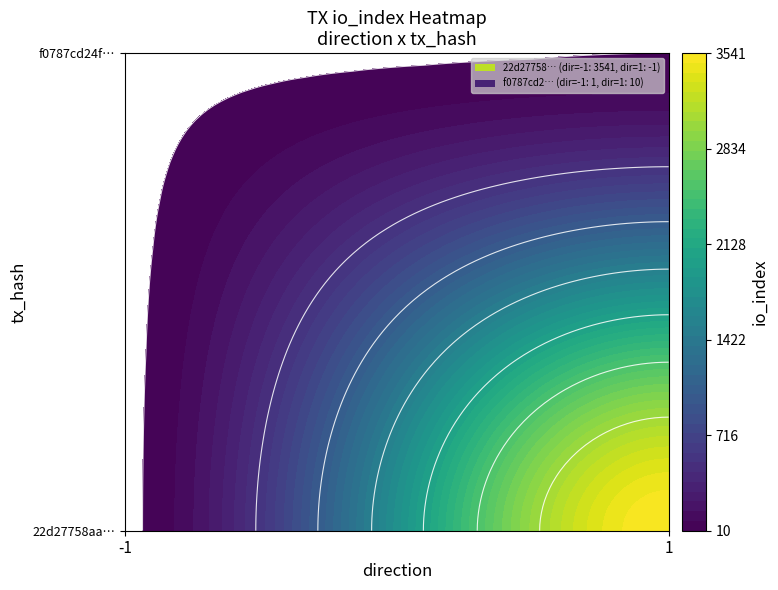

Between -1 and 1, which series saw the biggest shift?

22d27758aa4a5550ed15d86dbb1598727626807